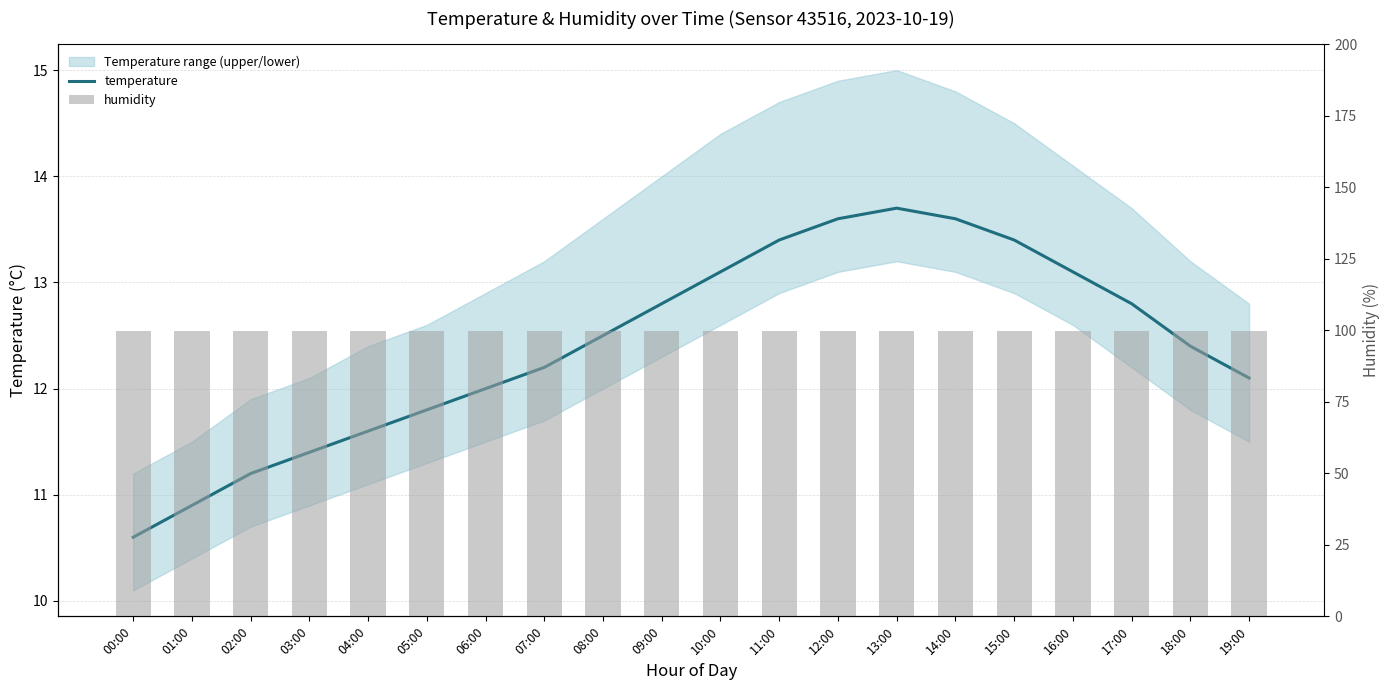

Which series has the largest total across all categories?

humidity